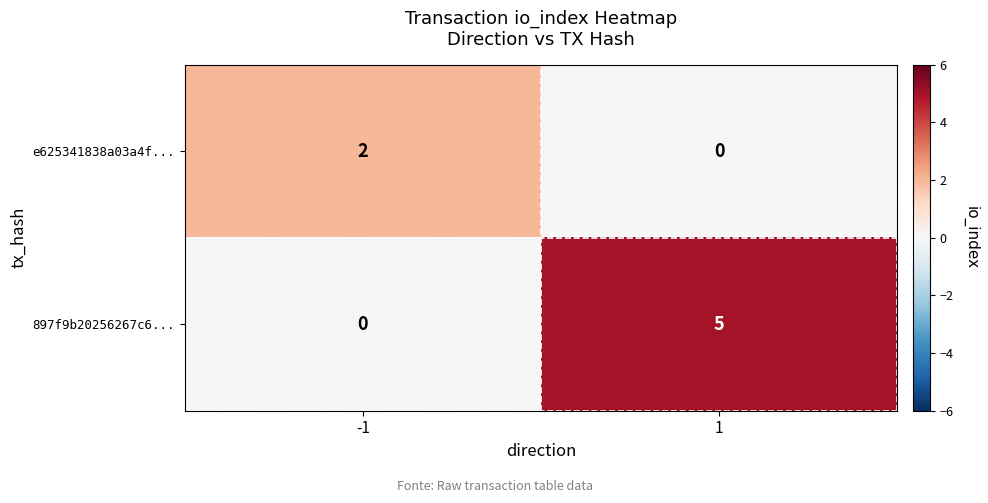

What is the total value across all series at 1?

5